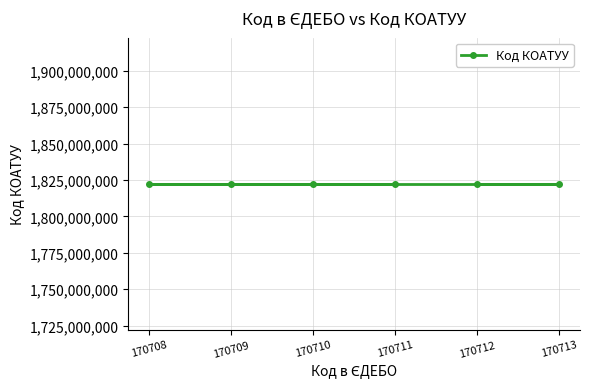

Approximately how many times larger is the value at 170713 compared to 170708?

1.0